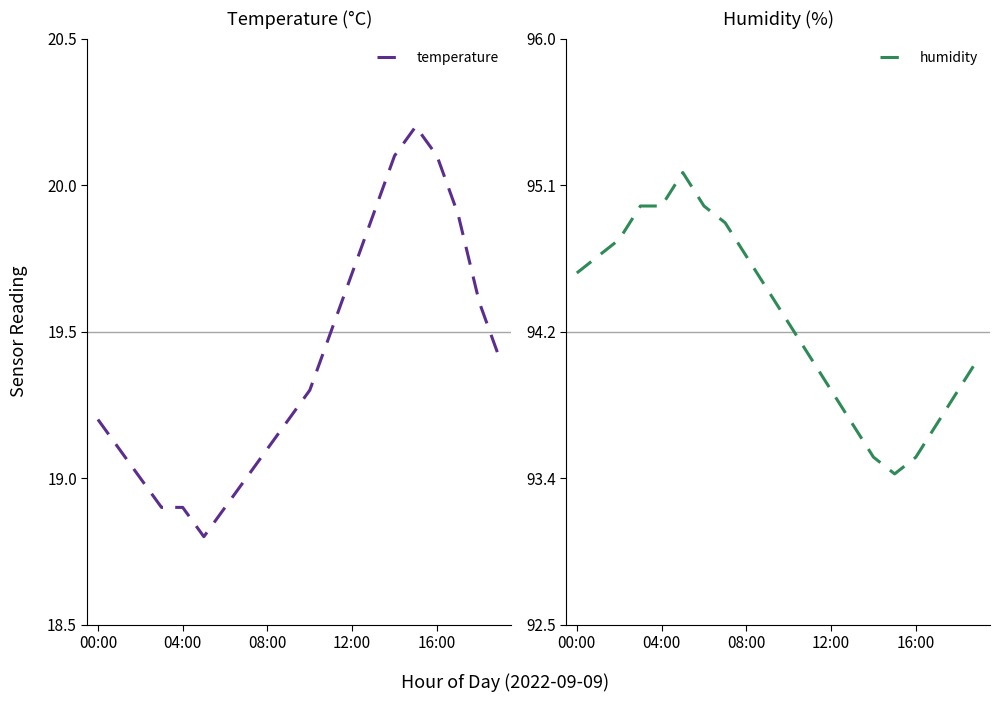

Where is the first local maximum for humidity?

5